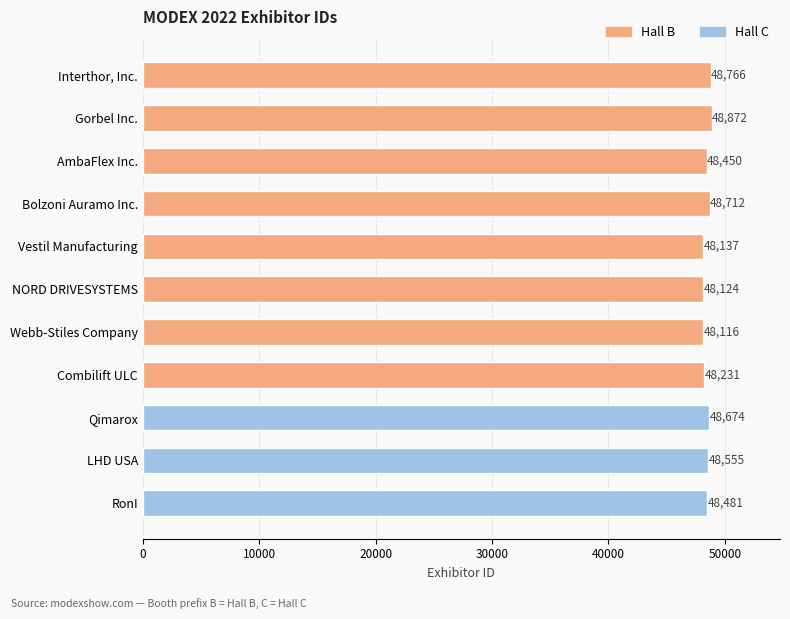

Reading left to right, what are all the values shown in this chart?

48766	48872	48450	48712	48137	48124	48116	48231	48674	48555	48481